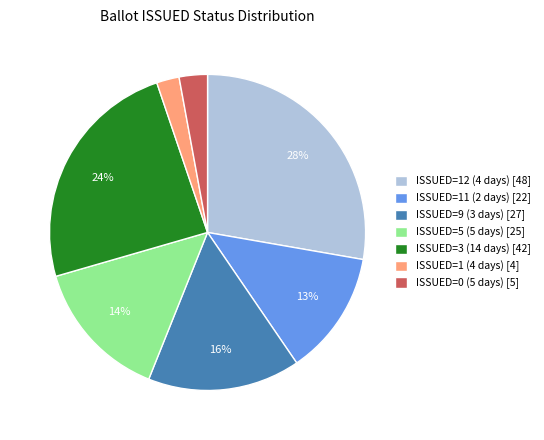

True or false: ISSUED=5 (5 days) [25] accounts for 14% of the total.

True